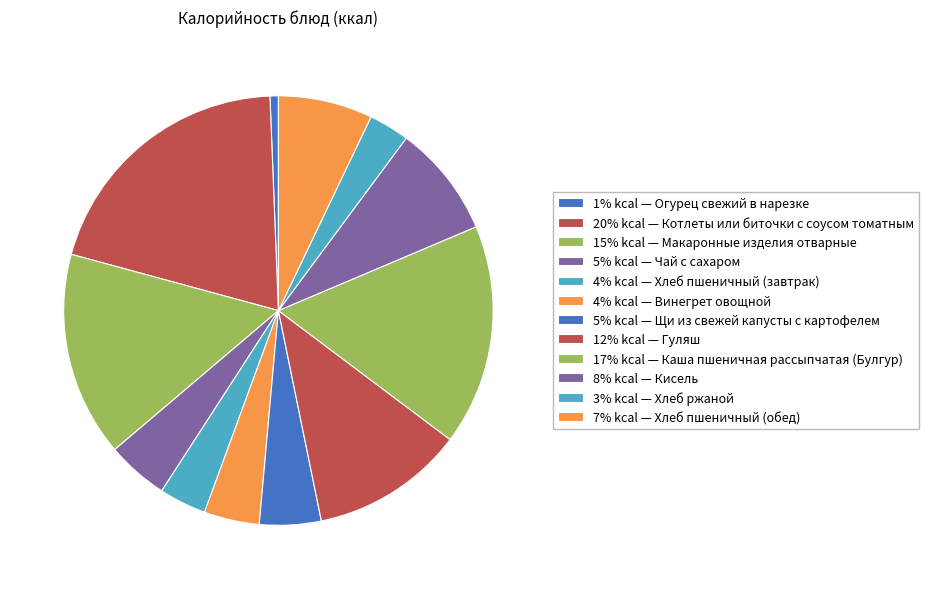

Count the number of slices in the pie.

12